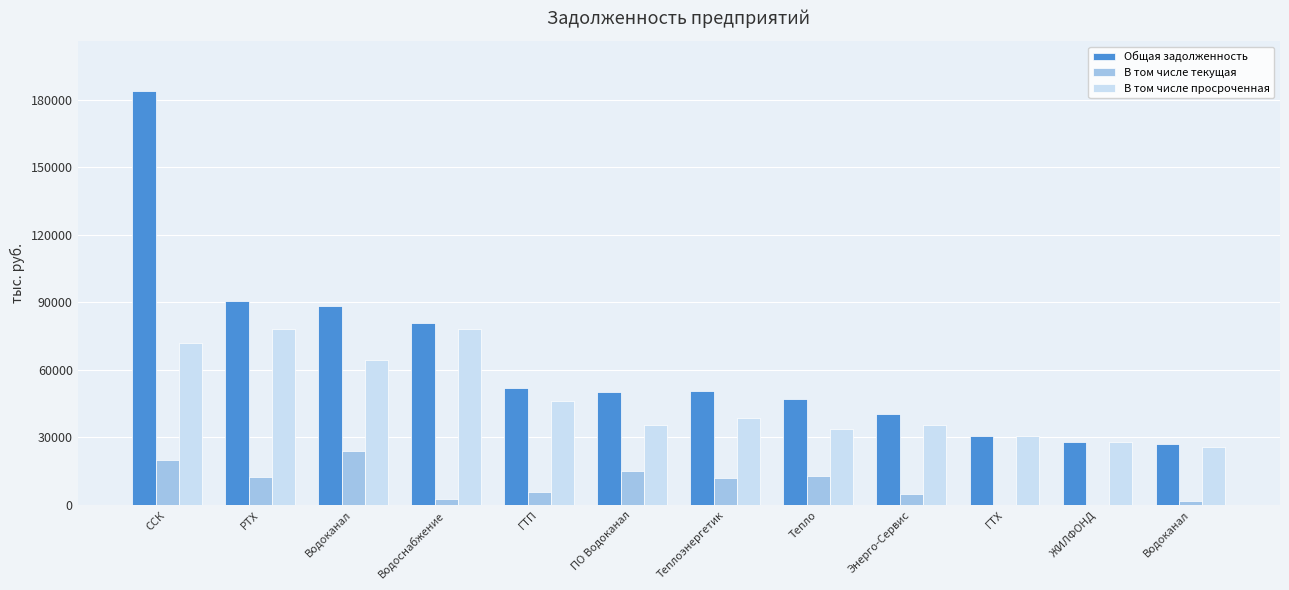

How many categories are shown in the chart?

12